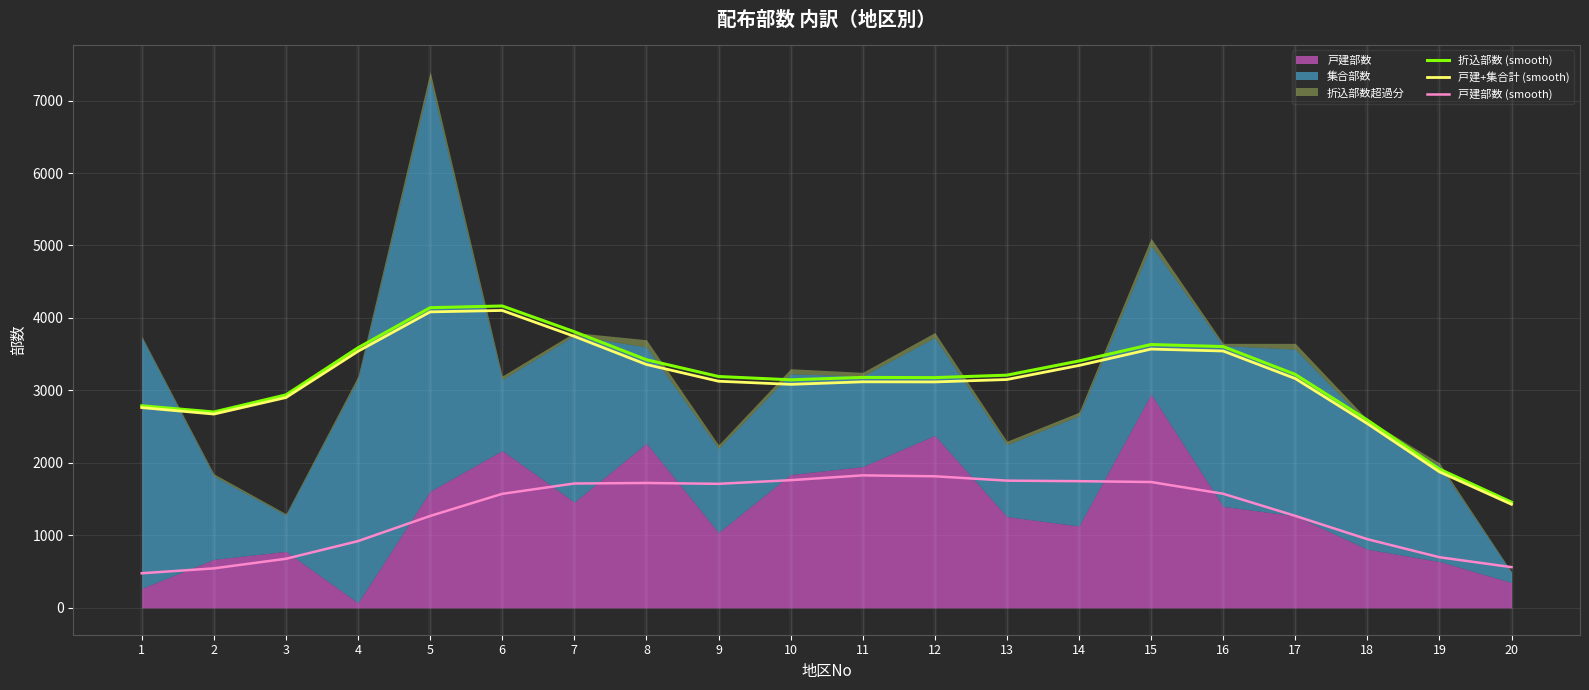

The value of 戸建+集合計 (smooth) at 11 is 998.4. True or false?

False